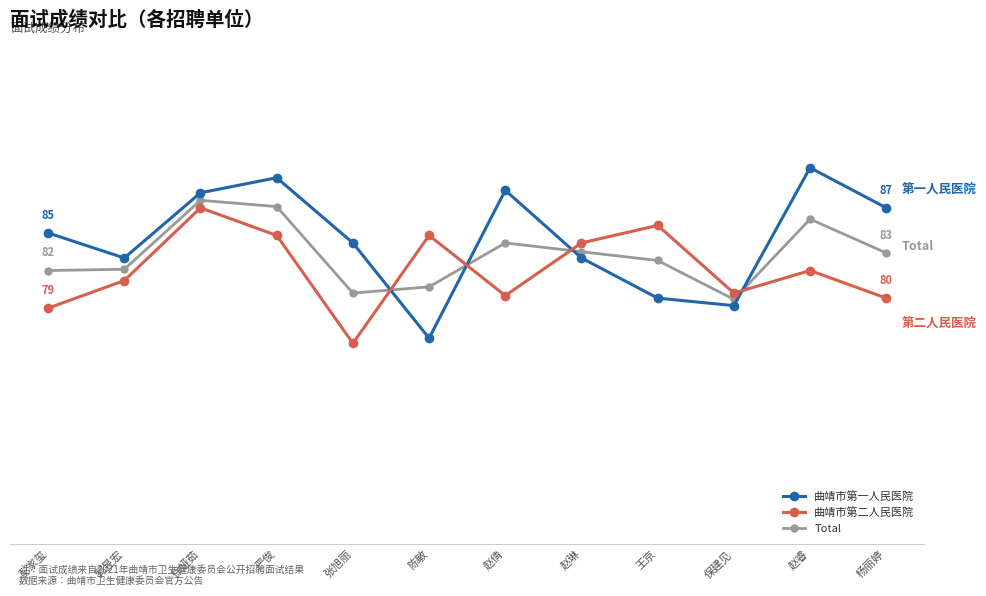

What value does the 曲靖市第二人民医院 series have at 赵倩?

79.8